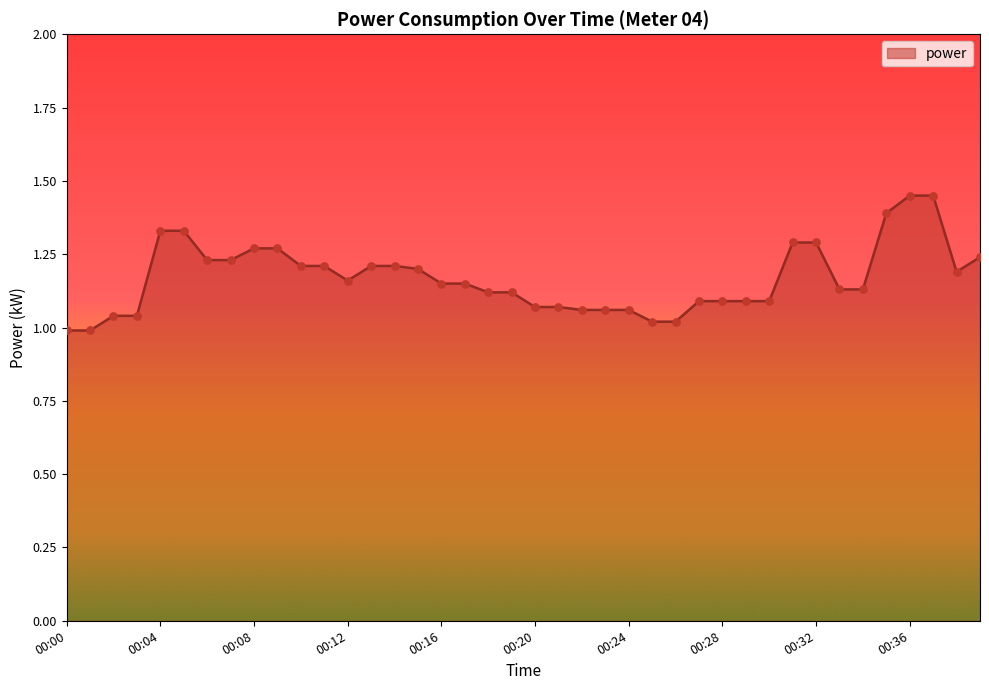

What is the difference between the maximum and minimum values?

0.5